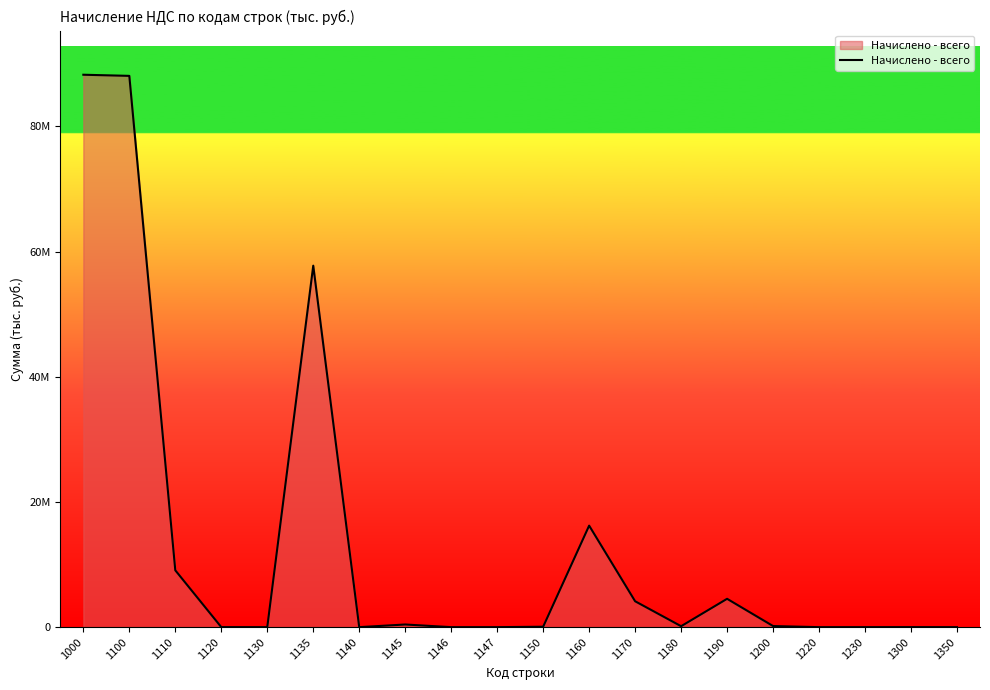

Is this an area chart (filled region under the line)?

Yes